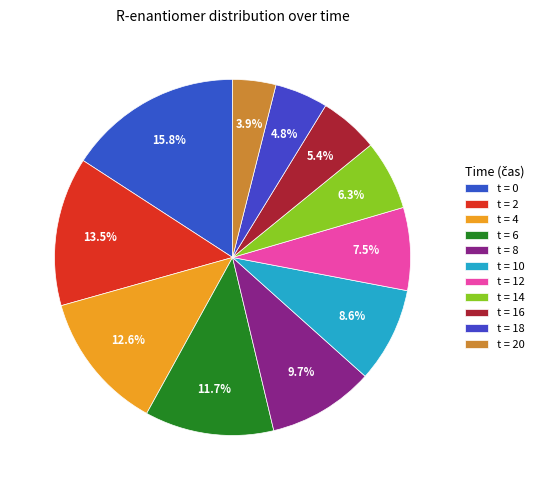

Rank the categories by value from lowest to highest.

20, 18, 16, 14, 12, 10, 8, 6, 4, 2, 0